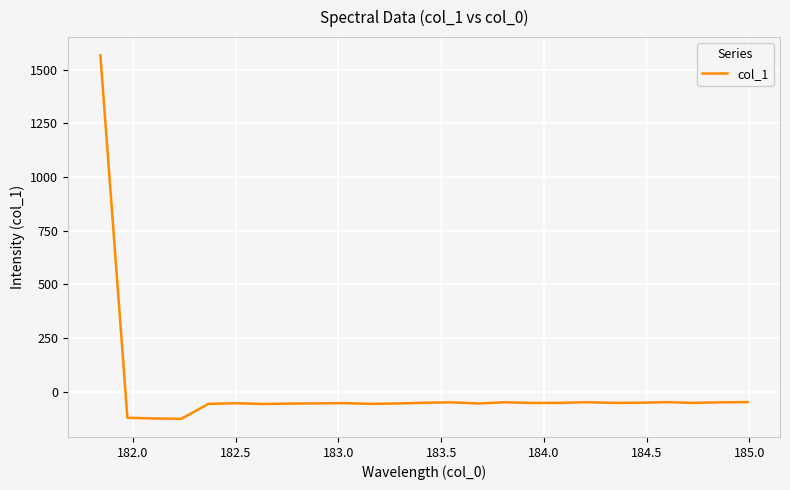

What is the greatest value displayed?

1566.6